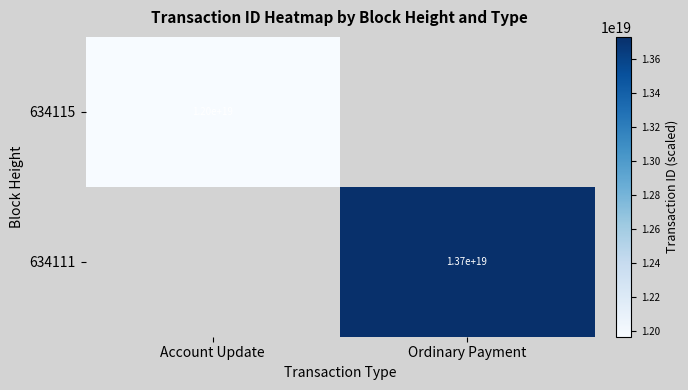

The 634111 series shows 9385801485527943168 at Ordinary Payment. True or false?

False